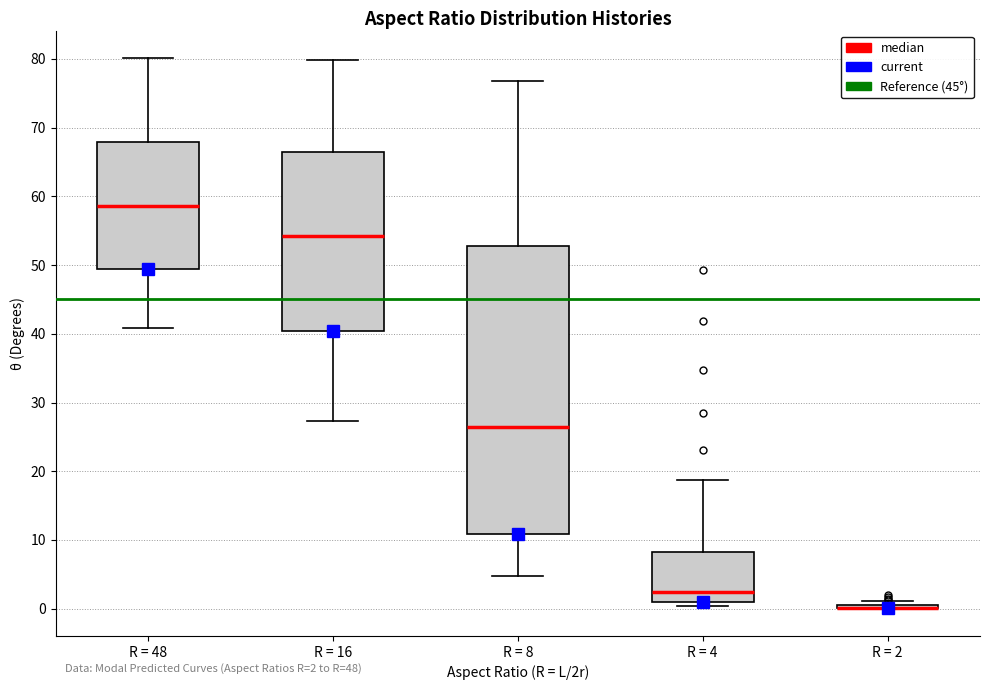

Which box is the tallest, from its lower edge to its upper edge?

R = 8